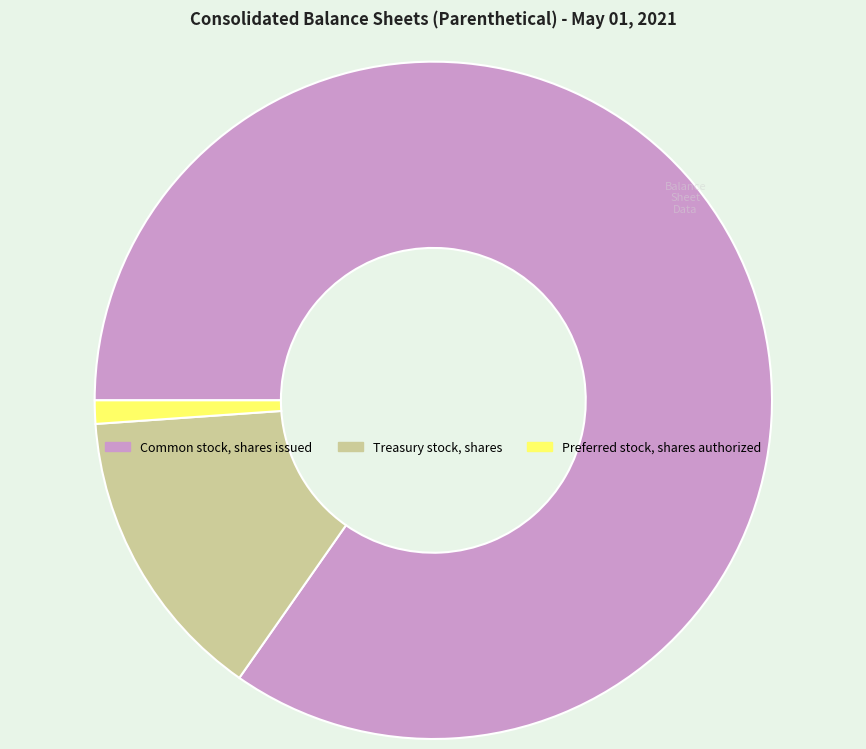

Is the sum of Treasury stock, shares and Preferred stock, shares authorized greater than half?

No